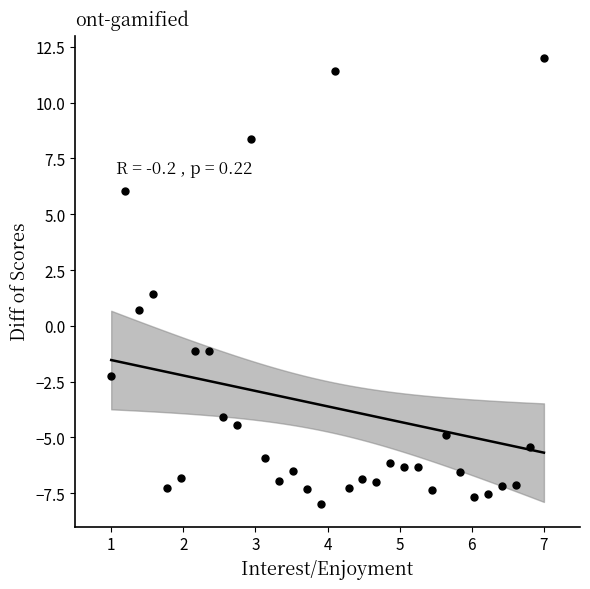

What Y value in the scatter plot is closest to 2?

1.4